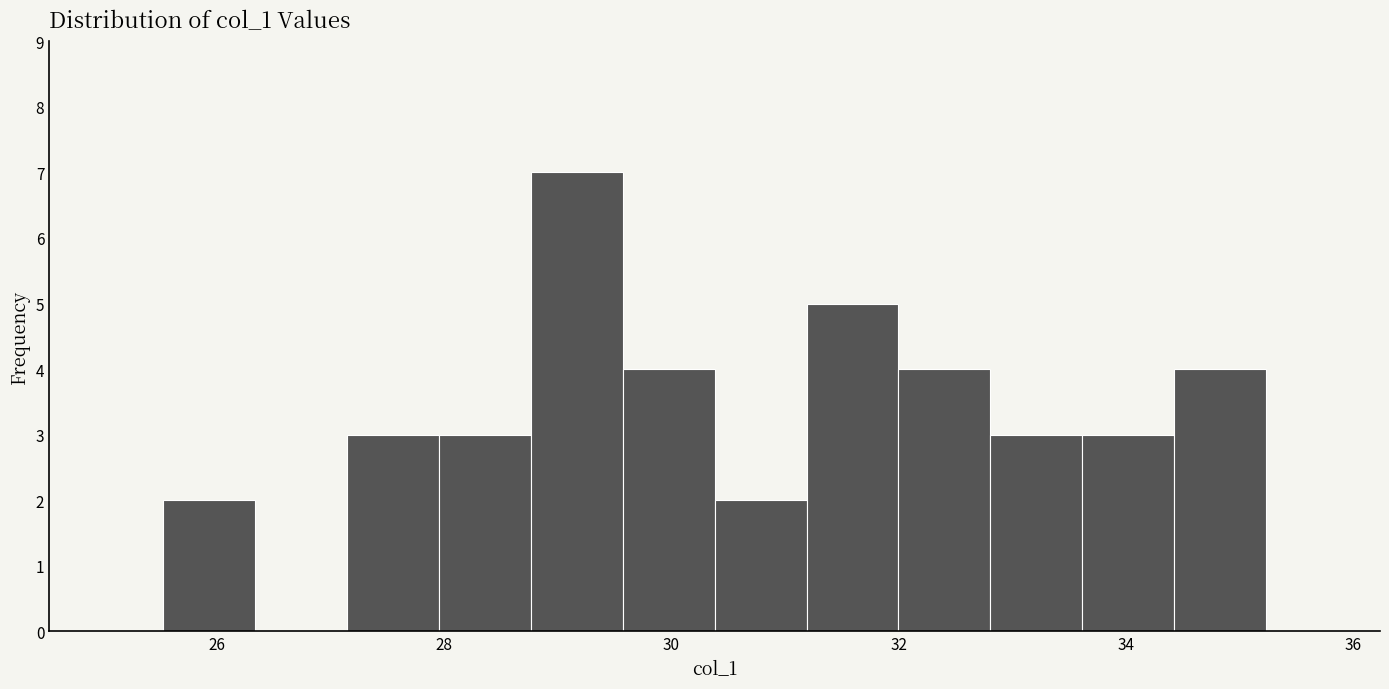

What is the height of the bar covering 29.6 to 30.4 on the x-axis? Neither the bar edges nor the heights are printed on the chart, so give them approximately, as read against the axes.

4